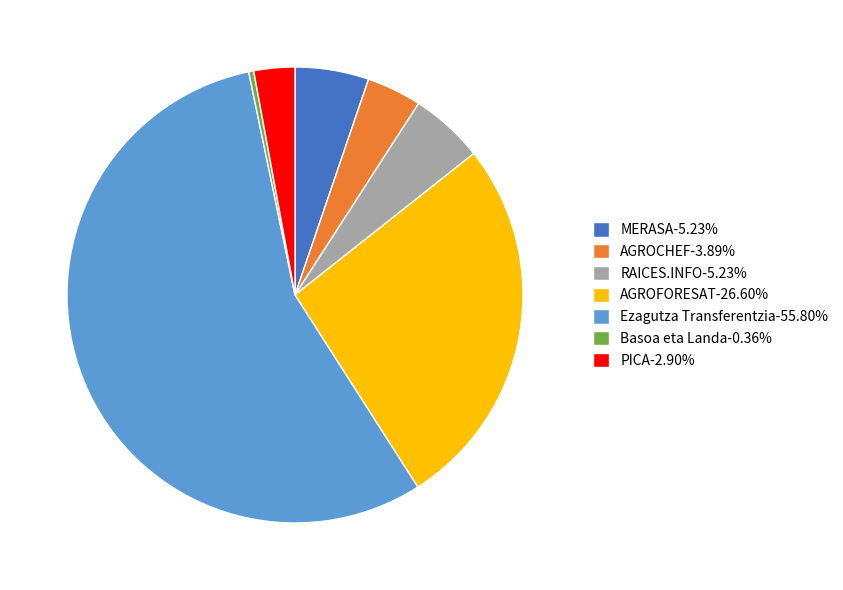

What is the smallest slice in the pie chart?

Basoa eta Landa